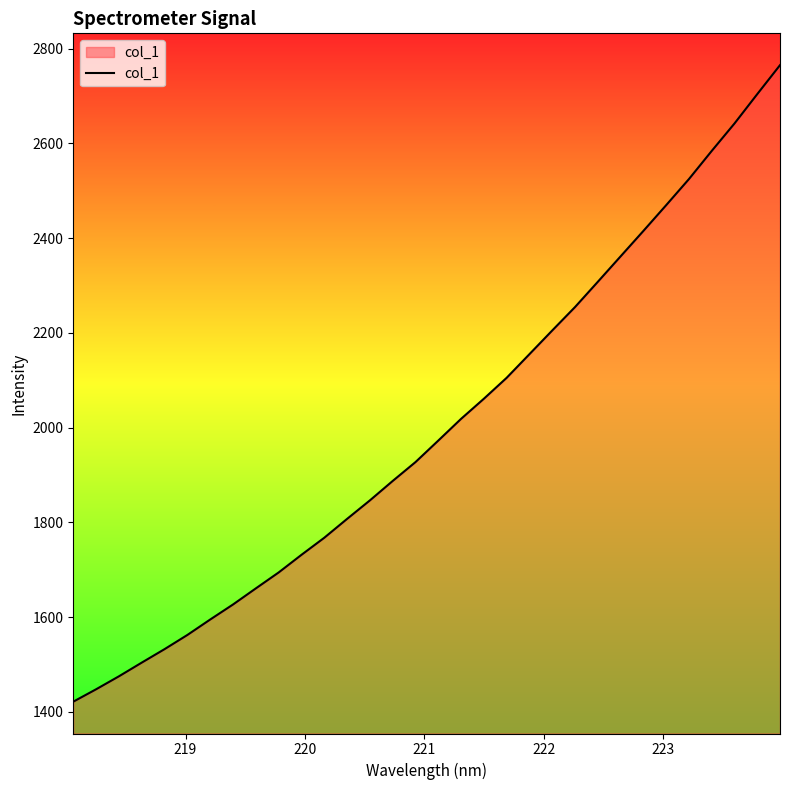

How many distinct data groups are displayed?

1